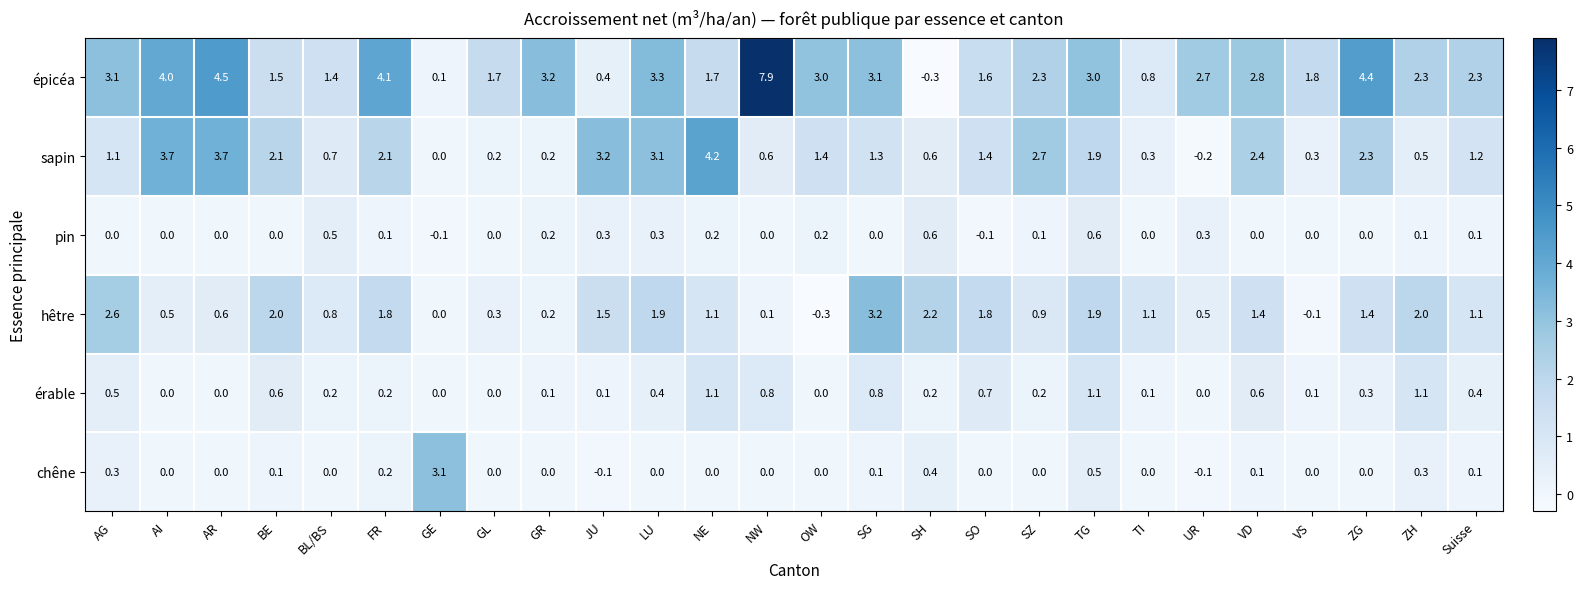

Which series has the largest total across all categories?

épicéa